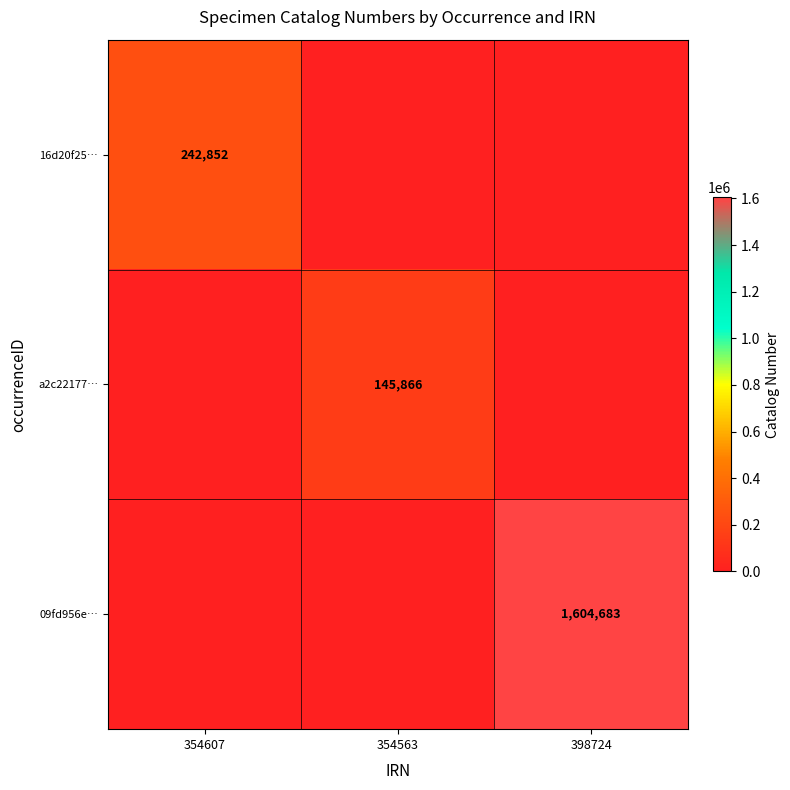

Is the value of a2c22177… at 354563 greater than the value of 09fd956e… at 398724?

No